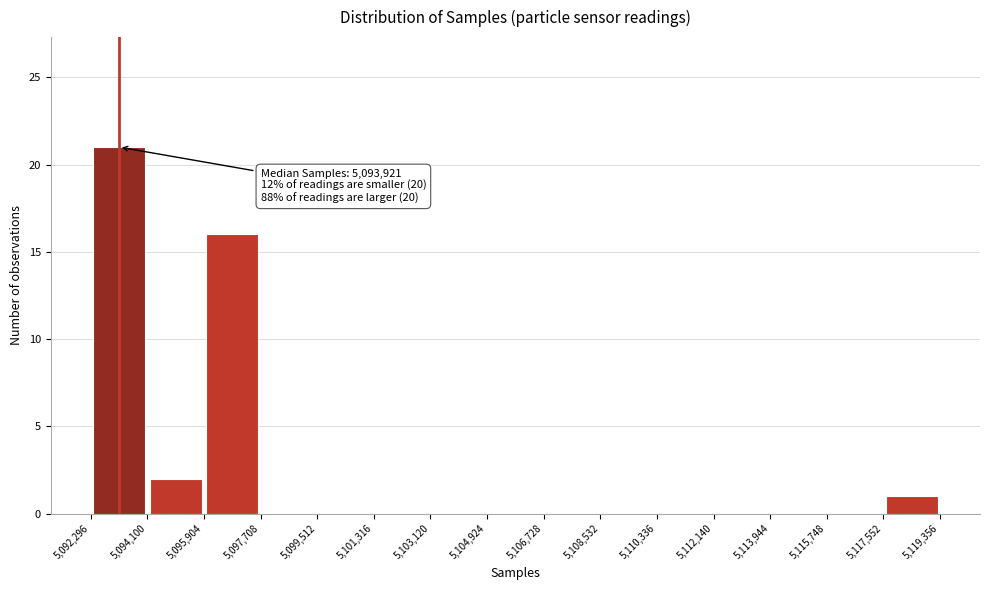

Which range on the x-axis has the tallest bar?

5,092,296 to 5,094,100